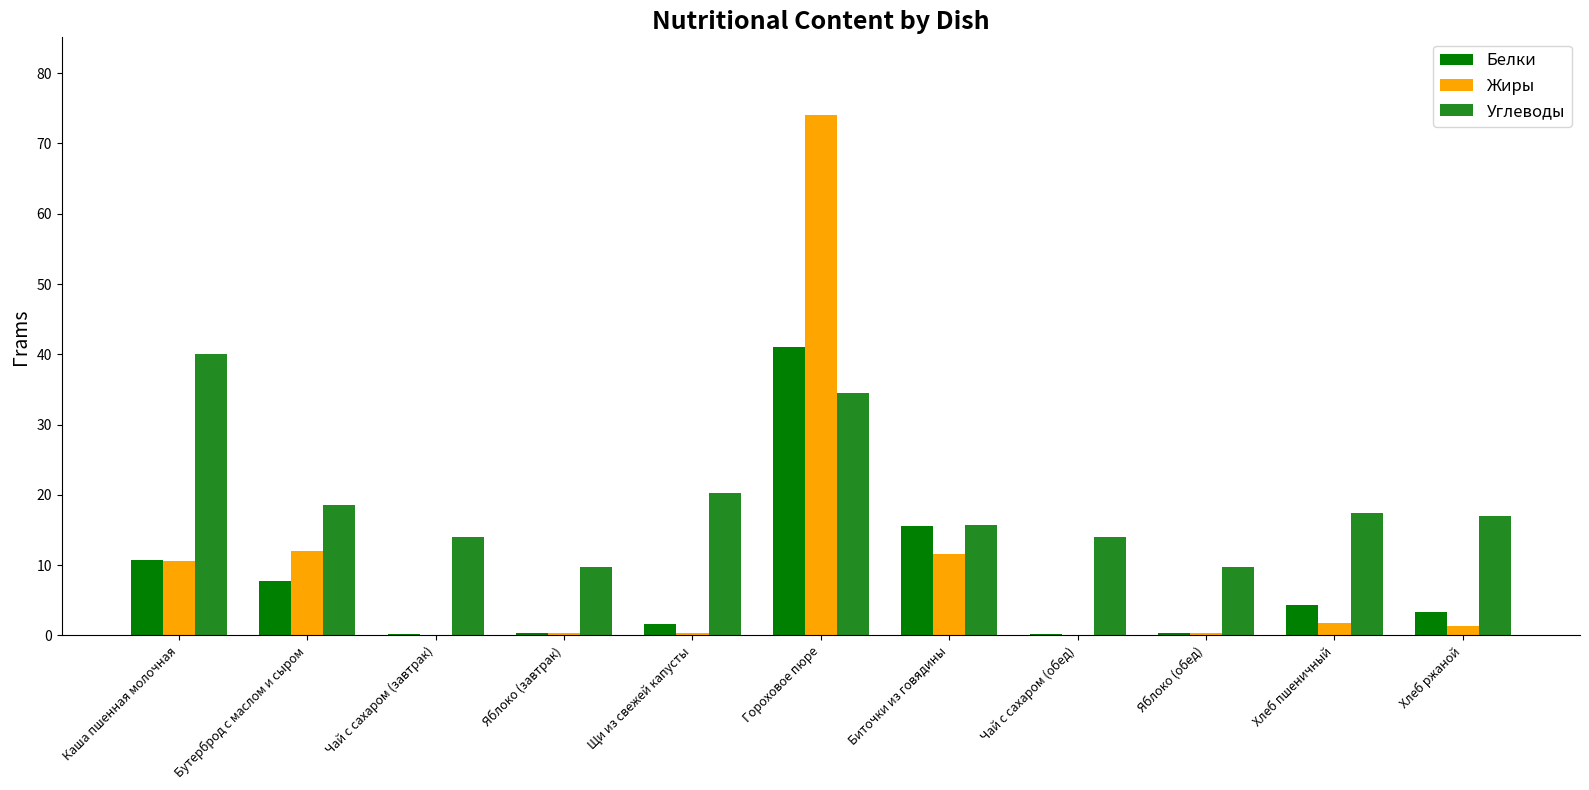

How many groups of bars are there?

11